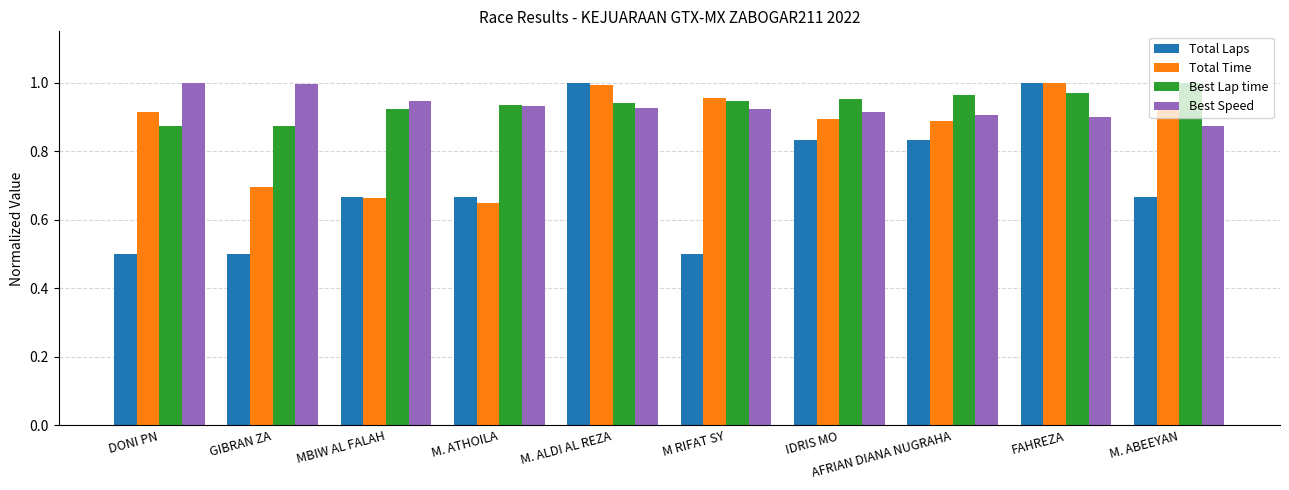

At how many categories does at least one series exceed 0?

10